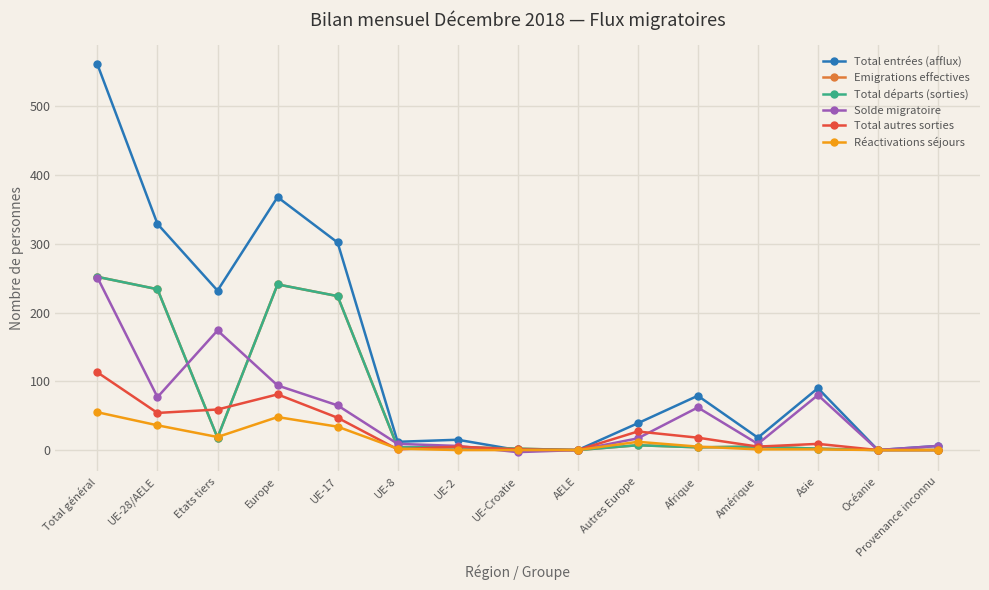

What is the value of the Réactivations séjours point at the 1st from the left?

55